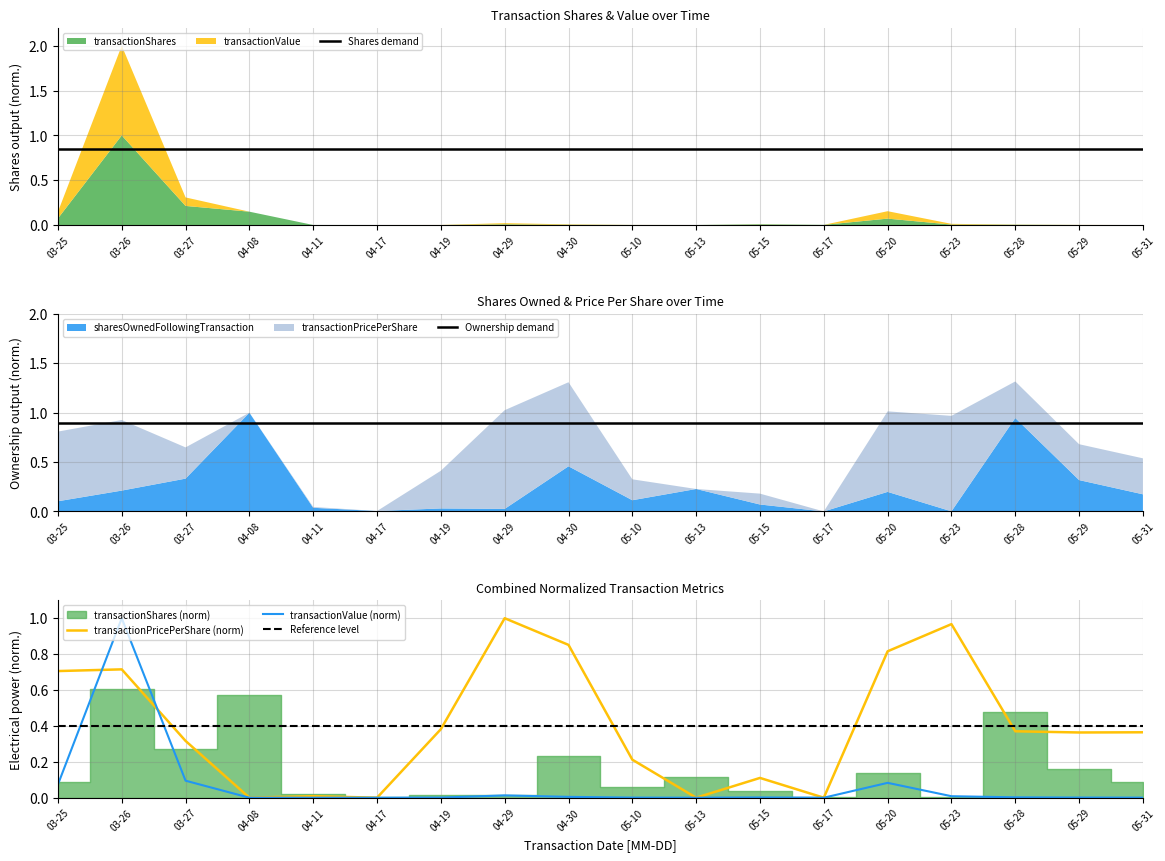

At which label is Shares demand closest to 0?

03-25